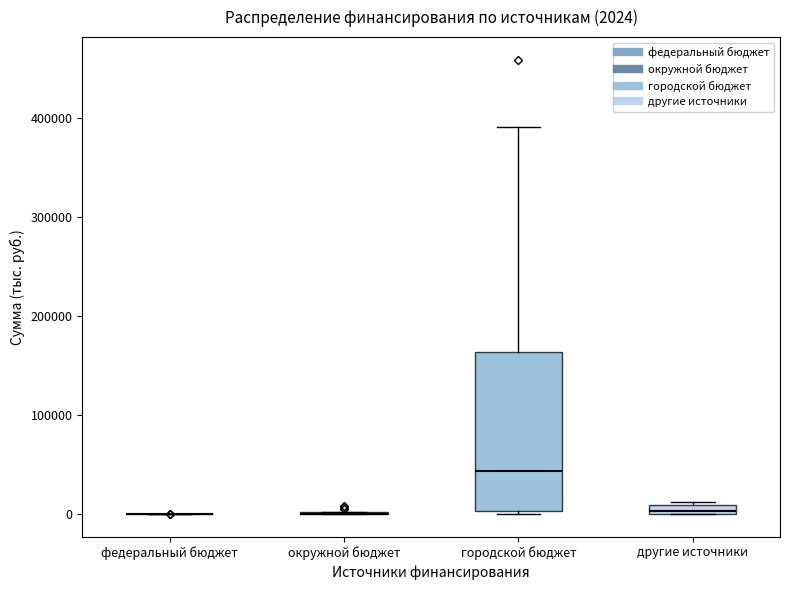

Which box is the tallest, from its lower edge to its upper edge?

городской бюджет